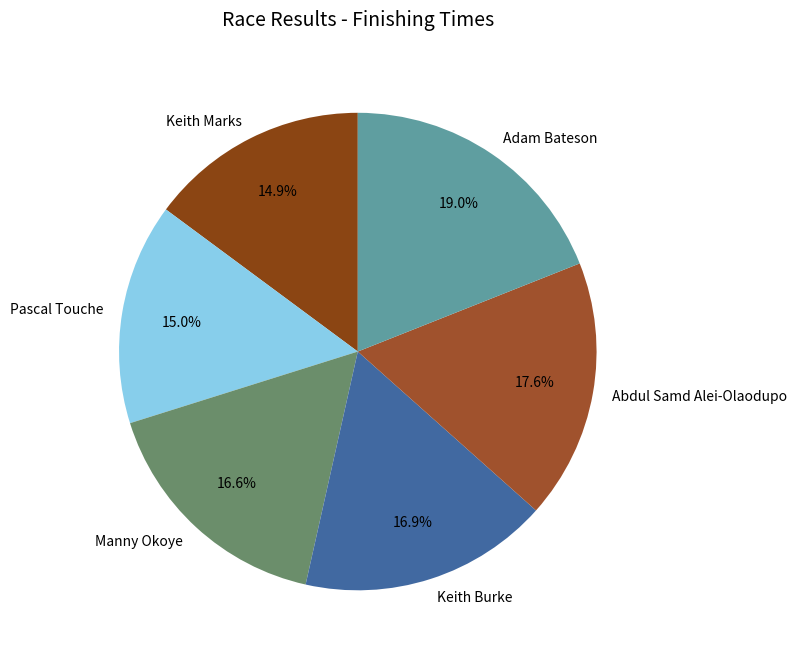

Between Manny Okoye and Abdul Samd Alei-Olaodupo, which is larger?

Abdul Samd Alei-Olaodupo